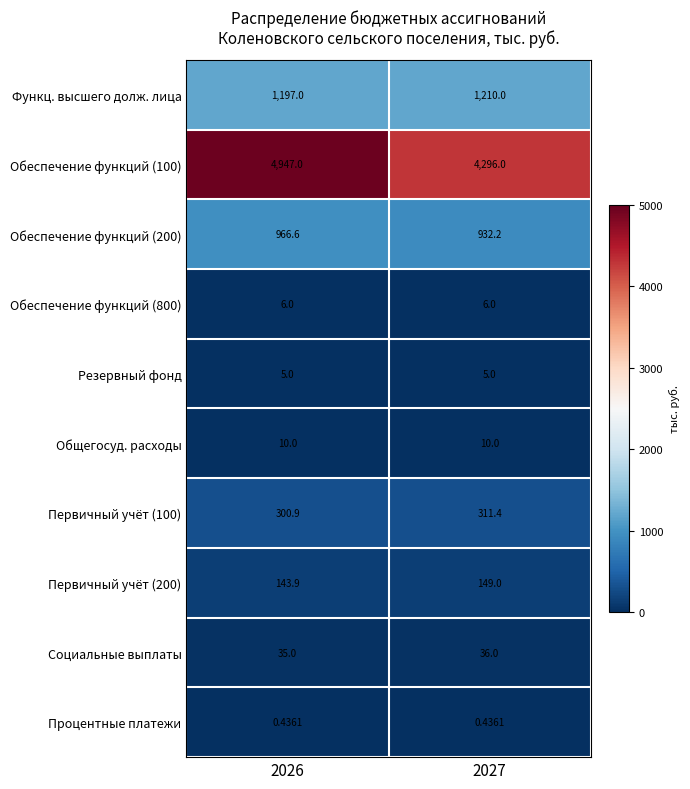

Is the value of Обеспечение функций (800) at 2026 greater than the value of Первичный учёт (200) at 2026?

No